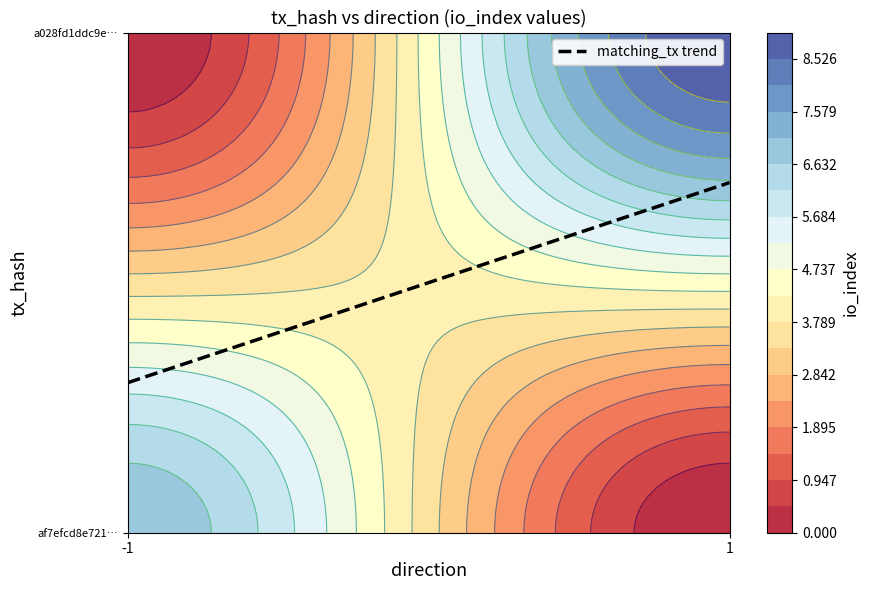

Reading left to right, list all the values displayed in this chart.

af7efcd8e7213f892ff65441353e0b481da7b10: direction=-1	io_index=7
a028fd1ddc9e09d6725d28a6db8255ca75f52db: direction=1	io_index=9